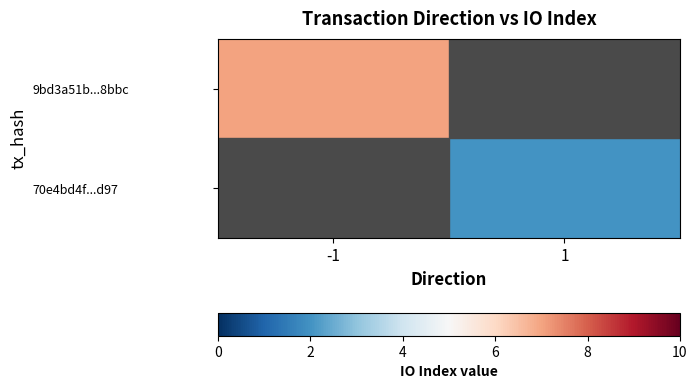

Is the value of 70e4bd4f...d97 at 1 greater than the value of 9bd3a51b...8bbc at -1?

No